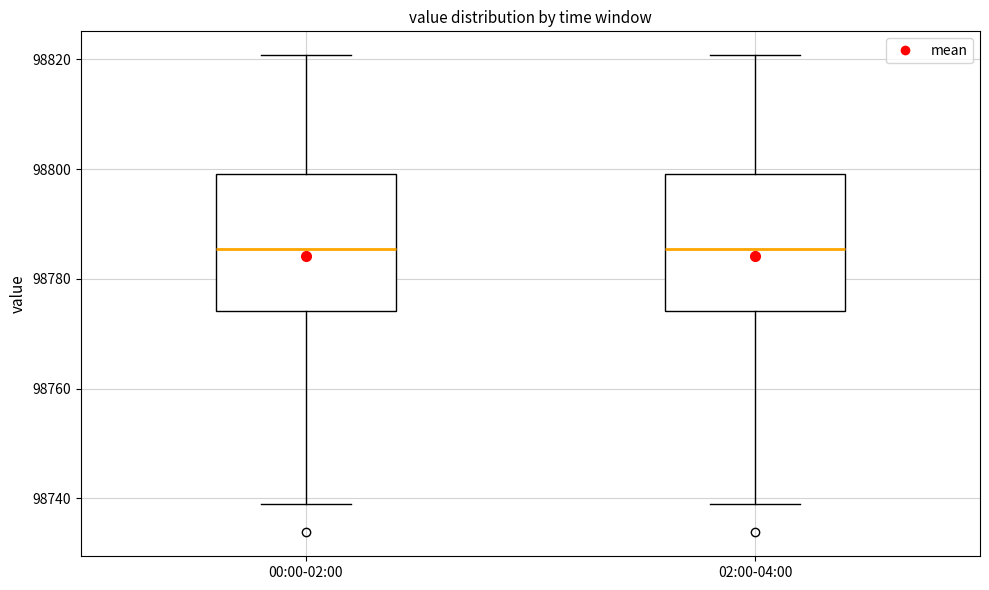

Reading left to right, transcribe this box plot: for each box, give where its median line is, the range the box spans, and where its two whiskers end, as read against the y-axis. The values are not printed on the chart, so give them approximately, as read against the axis.

00:00-02:00: median 98786, box 98774 to 98800, whiskers 98740 to 98820
02:00-04:00: median 98786, box 98774 to 98800, whiskers 98740 to 98820